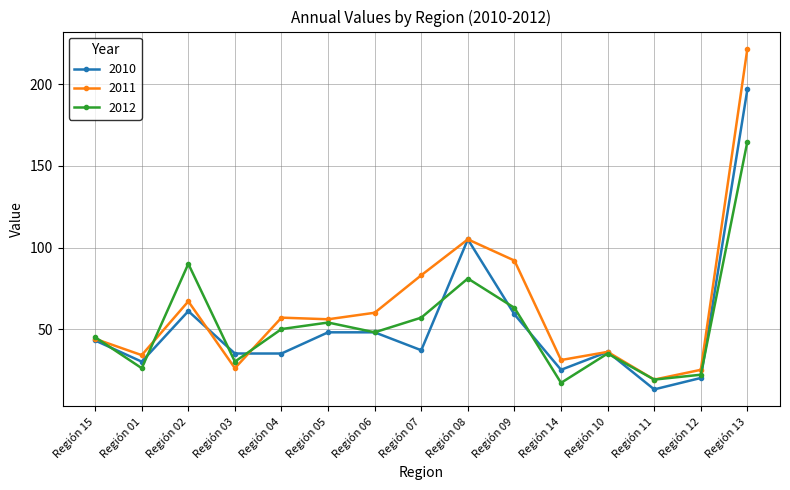

What are all the series names shown in the legend?

2010, 2011, 2012